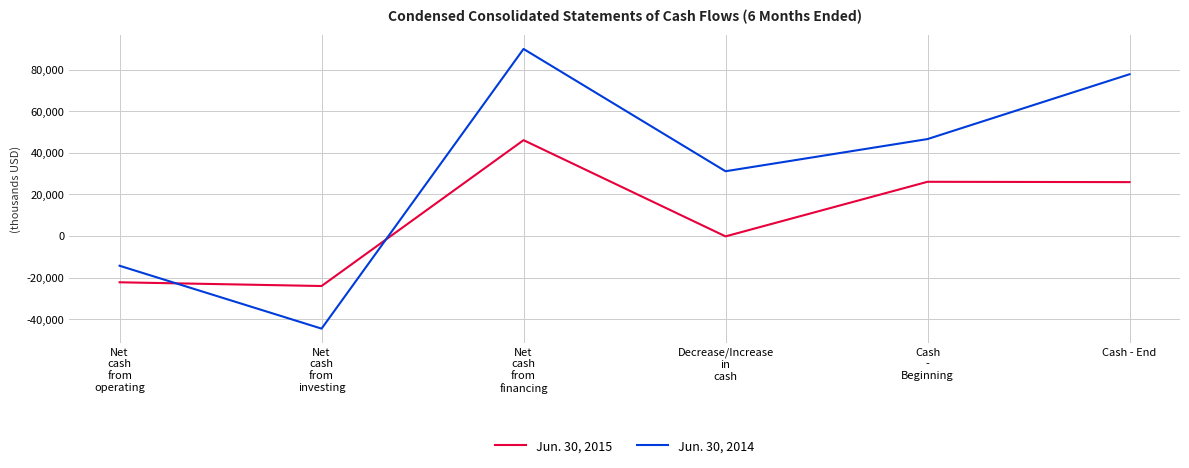

What is the smallest value displayed?

-44476